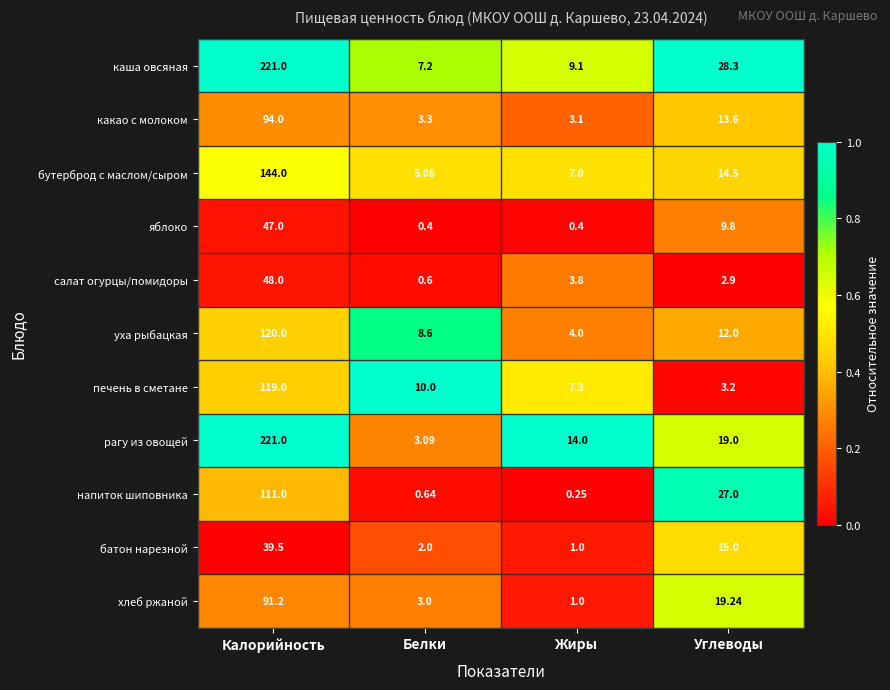

Which series has the largest range (max minus min)?

рагу из овощей